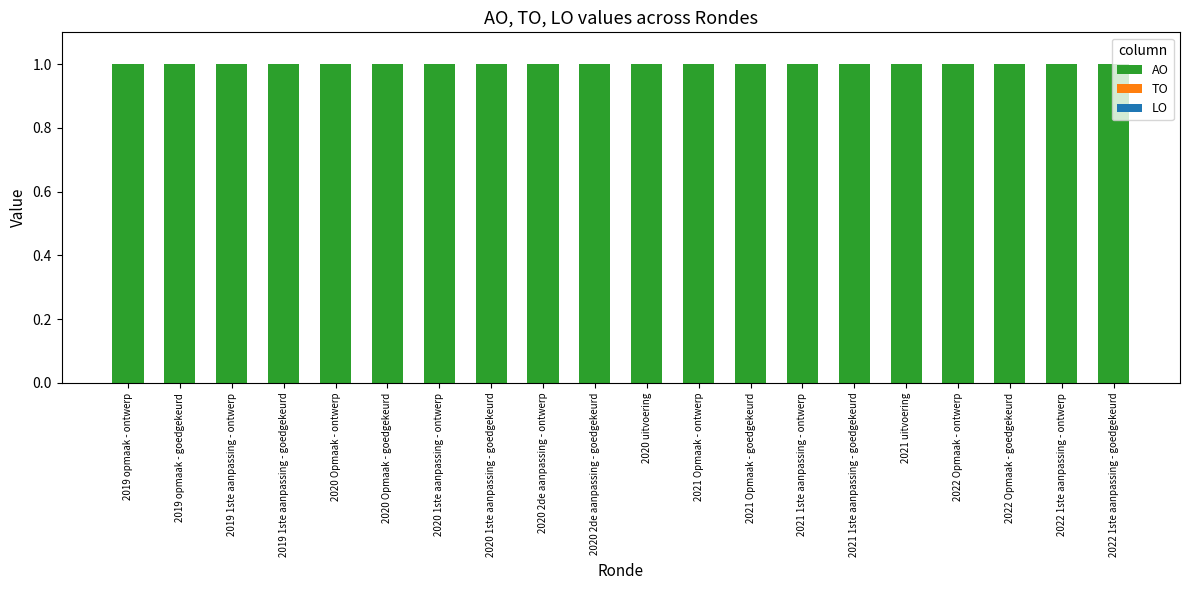

What position from the left is 2020 2de aanpassing - goedgekeurd?

10